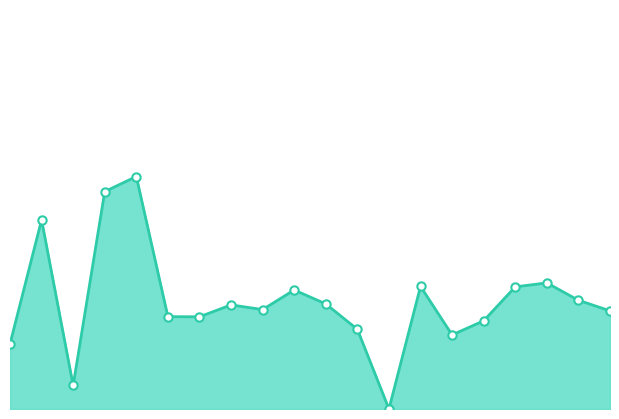

Does the chart have visible grid lines?

No